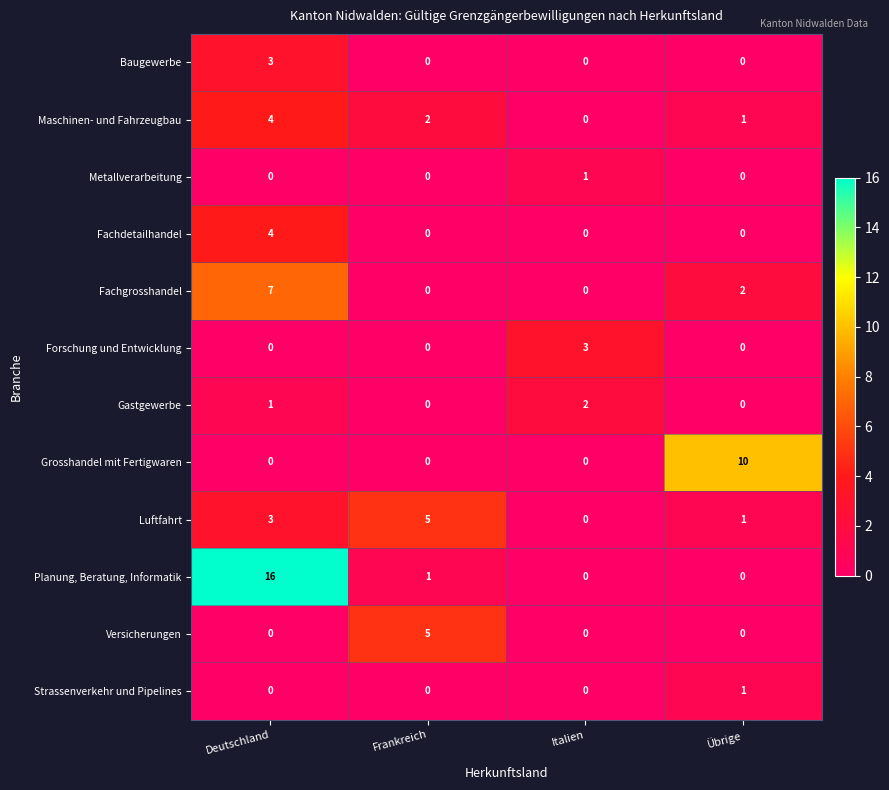

How many values in Versicherungen are above zero?

1